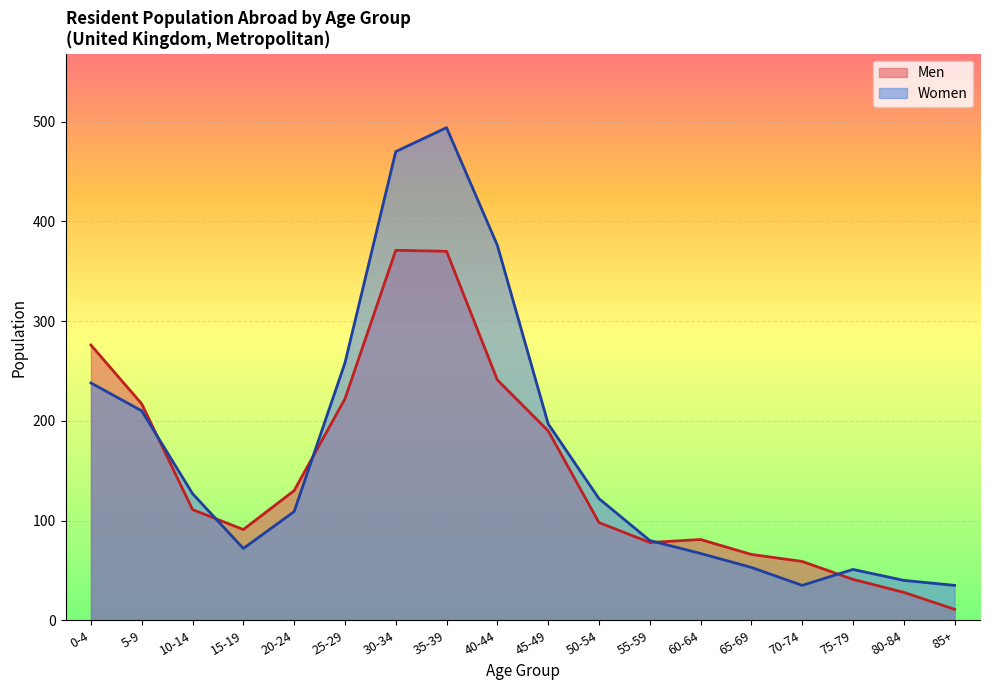

Where is the first local maximum for Men?

30-34